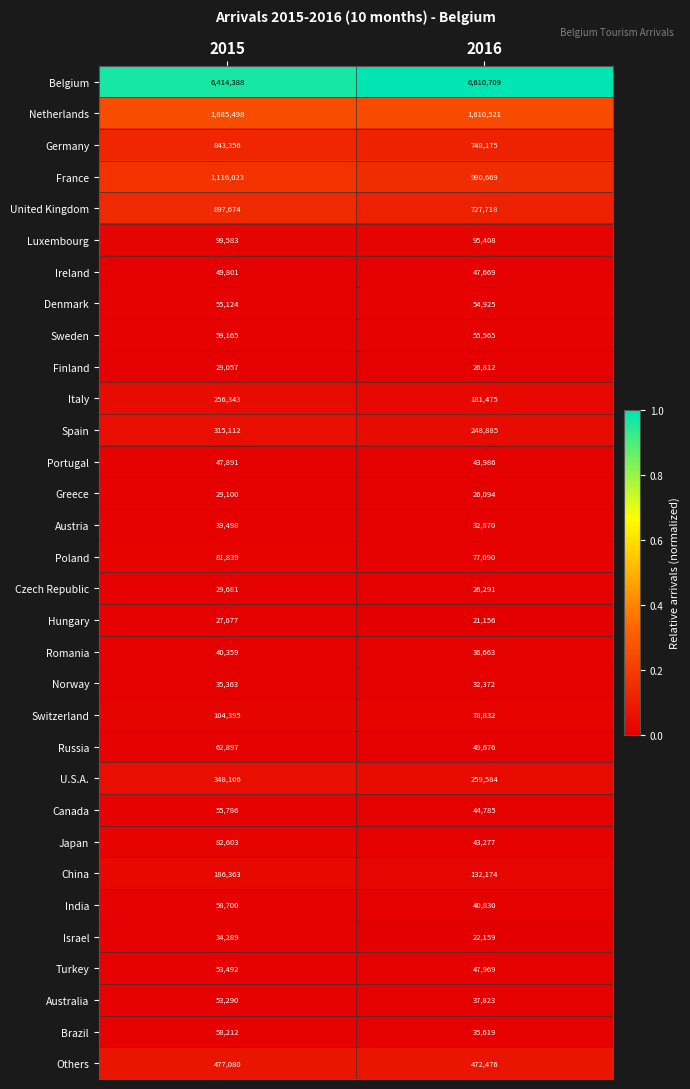

Which category has the lowest value in the Norway series?

2016